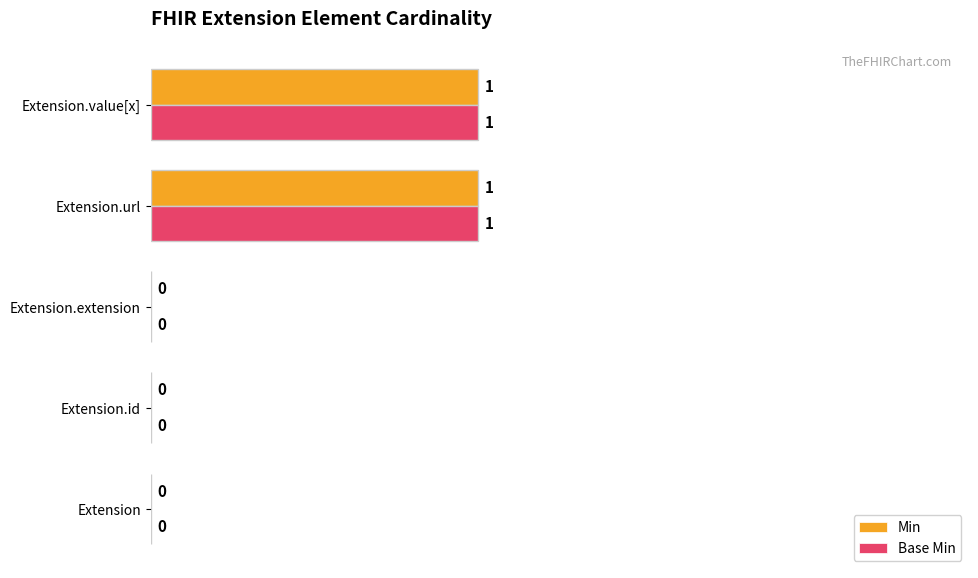

The value of Base Min at Extension.id is 0. True or false?

True